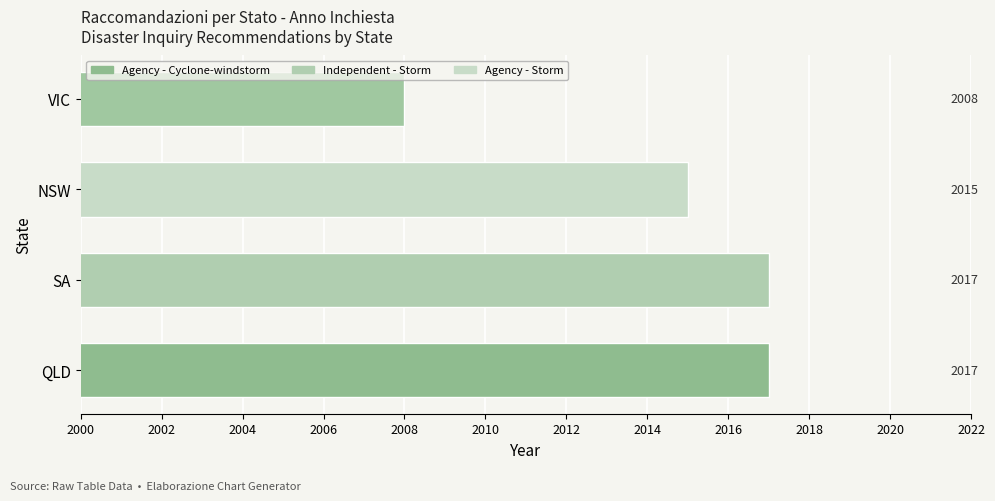

What is the difference between the maximum and second lowest values?

2